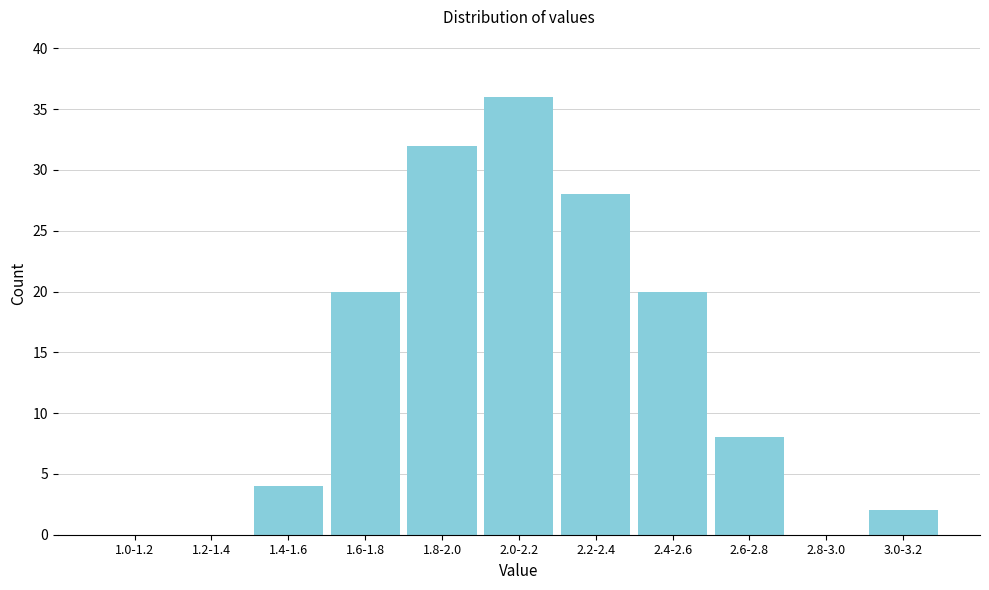

Reading right to left, extract all data points from this chart.

3.0-3.2=2	2.8-3.0=0	2.6-2.8=8	2.4-2.6=20	2.2-2.4=28	2.0-2.2=36	1.8-2.0=32	1.6-1.8=20	1.4-1.6=4	1.2-1.4=0	1.0-1.2=0